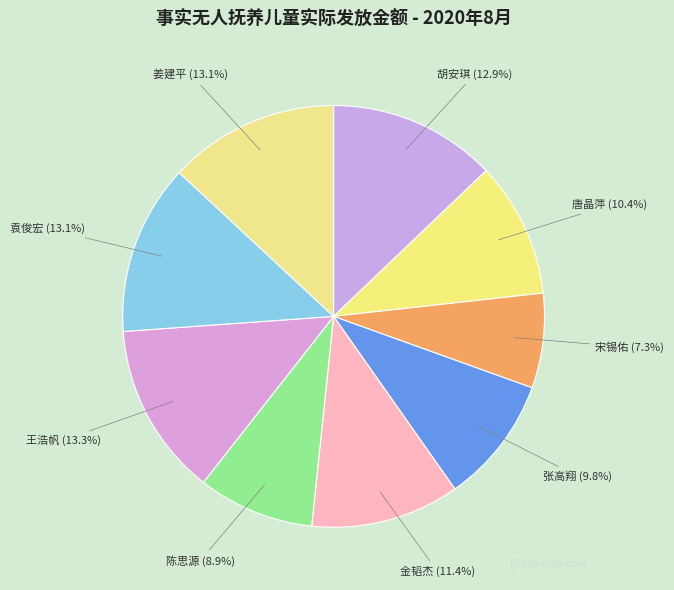

How many slices are in this pie chart?

9